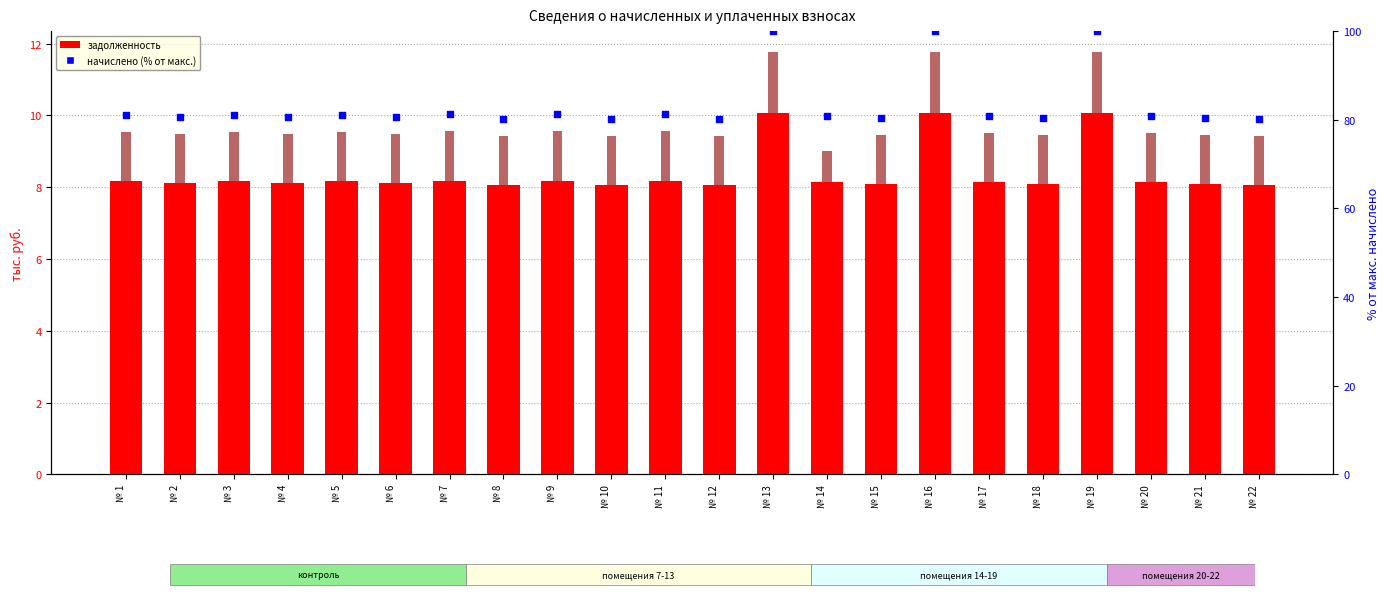

Which series has the largest total across all categories?

начислено (% от макс.)